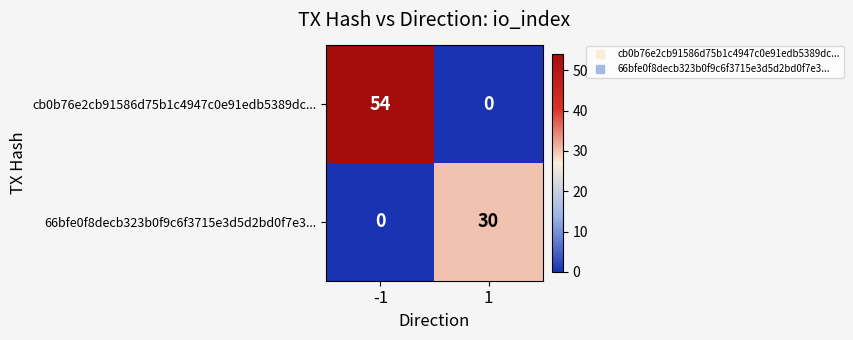

Reading left to right, transcribe all the data shown in this chart.

cb0b76e2cb91586d75b1c4947c0e91edb5389dc...: 54	0
66bfe0f8decb323b0f9c6f3715e3d5d2bd0f7e3...: 0	30